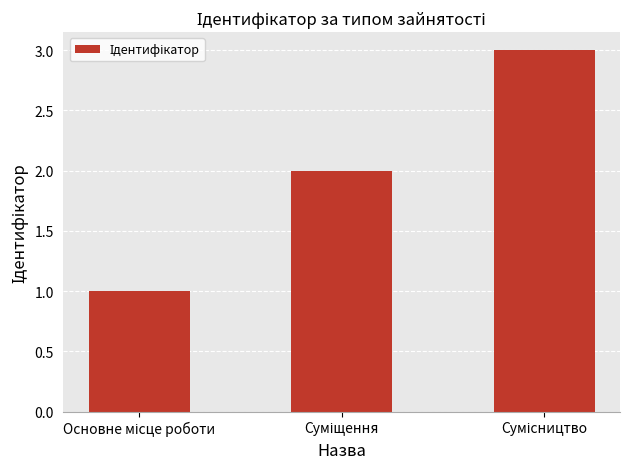

What is the sum of all values?

6